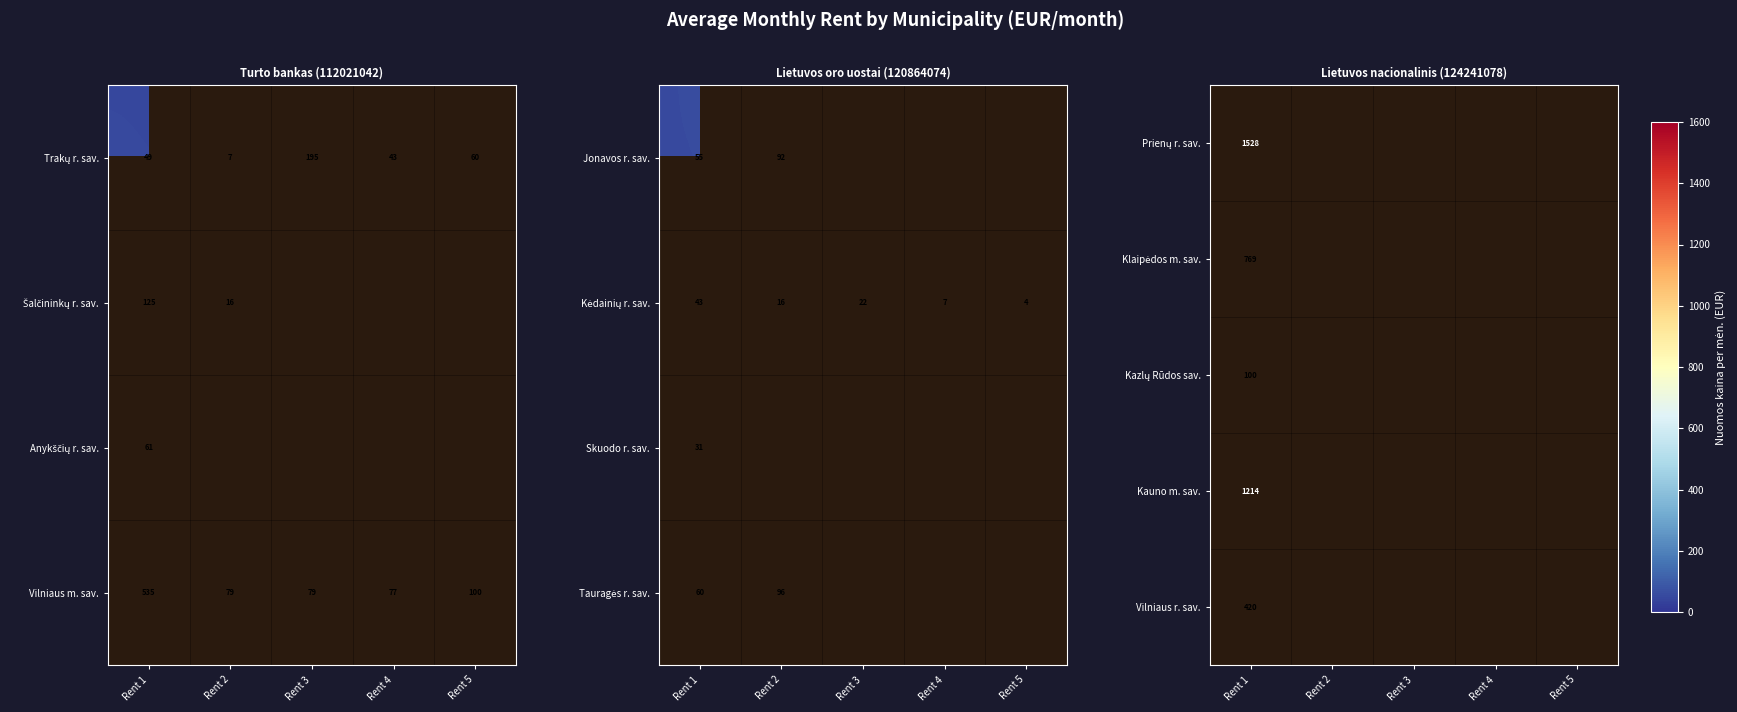

Is the value of Klaipėdos m. sav. at Rent 3 greater than the value of Kazlų Rūdos sav. at Rent 1?

No